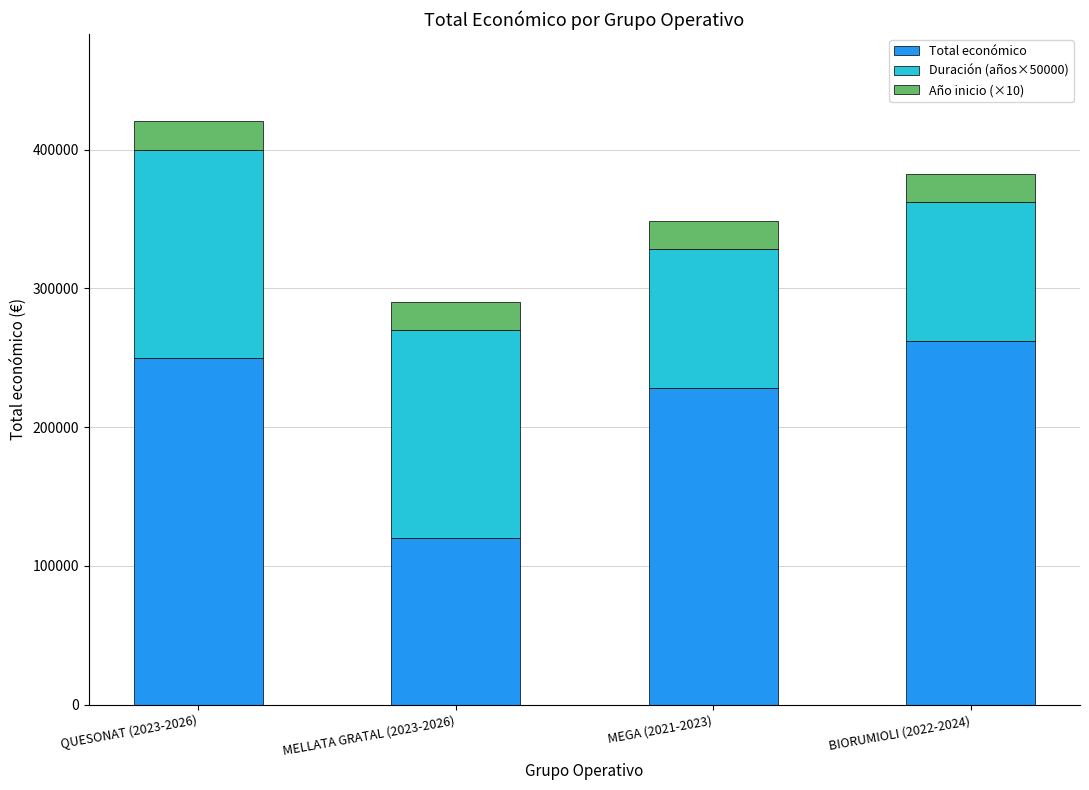

Reading right to left, transcribe the values for Total económico.

BIORUMIOLI (2022-2024)=262332	MEGA (2021-2023)=228019	MELLATA GRATAL (2023-2026)=120000	QUESONAT (2023-2026)=250000